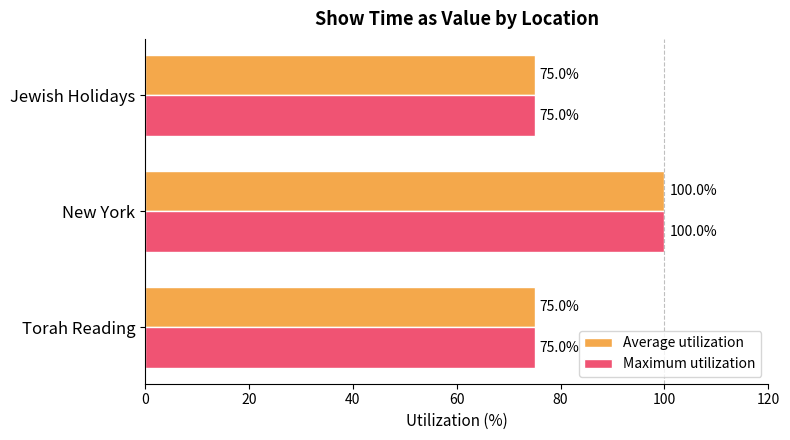

What value does the Maximum utilization series have at New York, to the nearest 5?

100